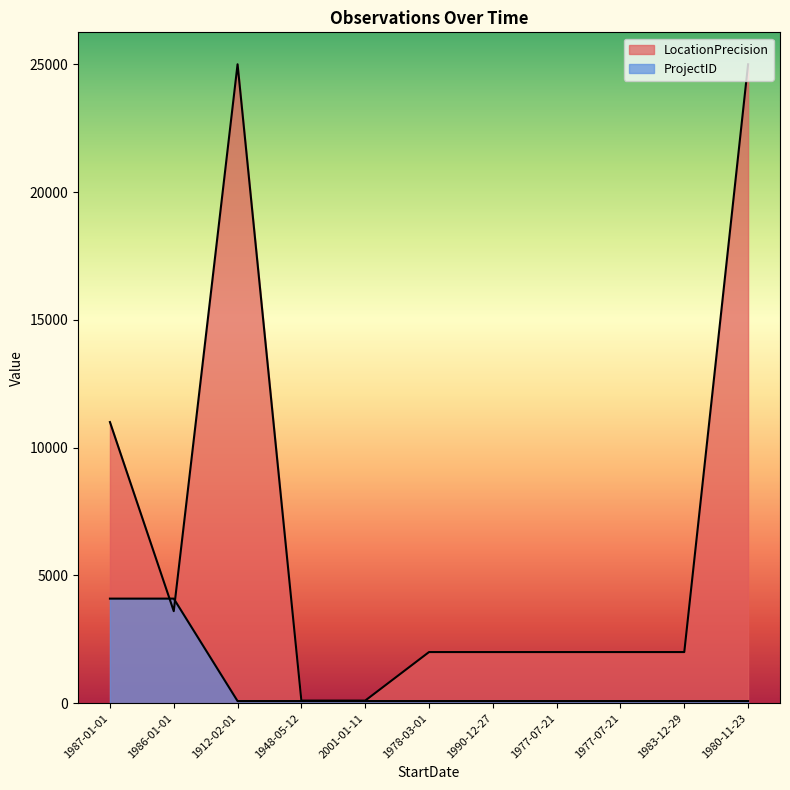

Which has a higher value, 1980-11-23 or 1983-12-29?

1980-11-23